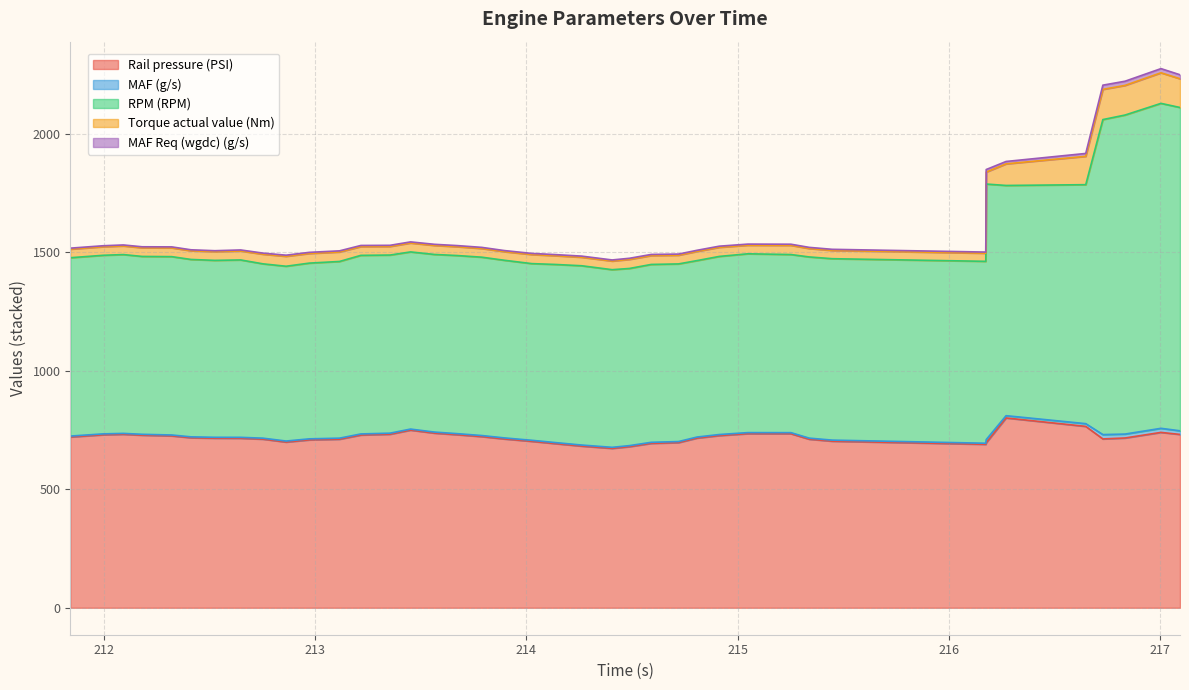

True or false: Rail pressure (PSI) and MAF (g/s) cross at least once.

False